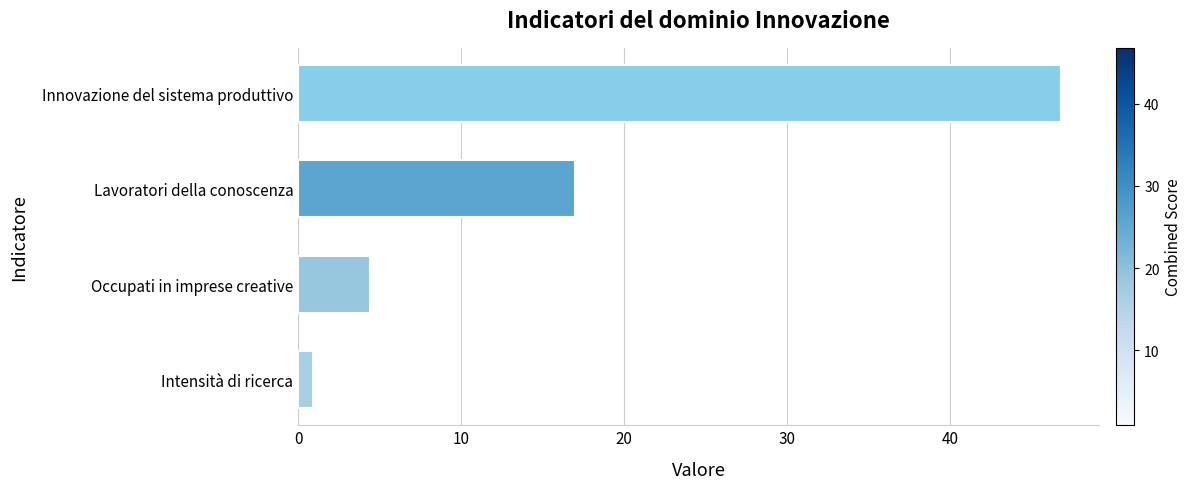

The value at Occupati in imprese creative is 4.4. True or false?

True